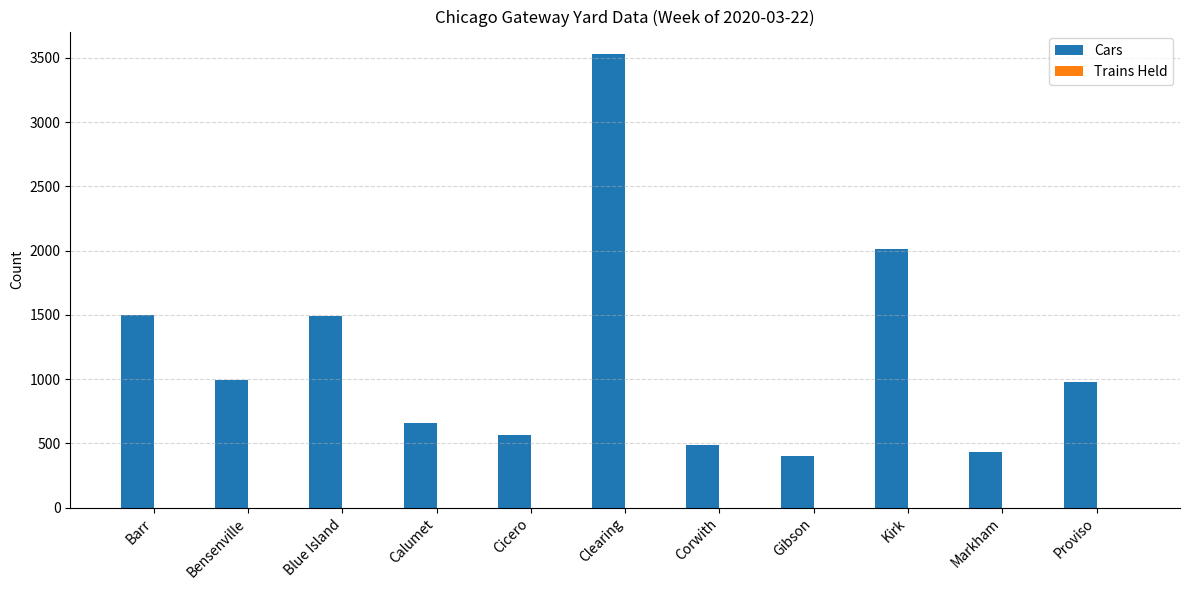

Where is the data nearest to the value 1964?

Kirk